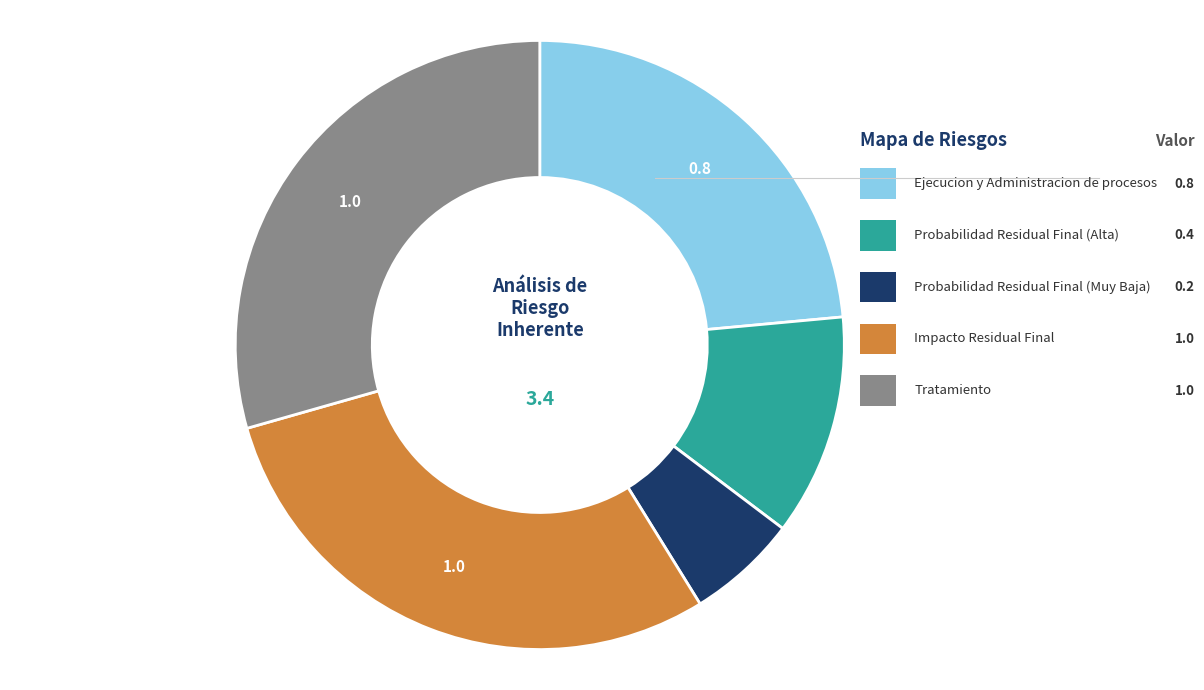

Does any single category account for the majority?

No